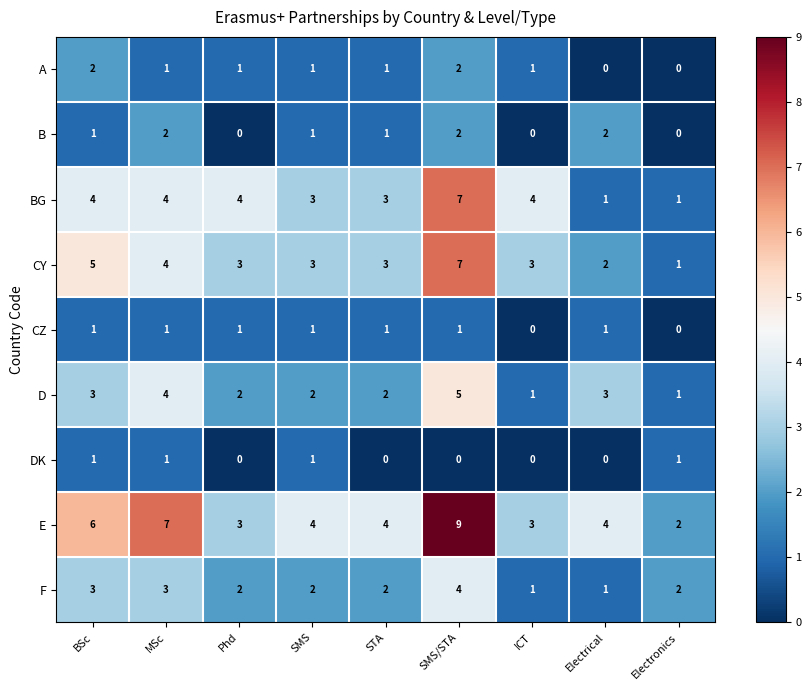

Which series changed the most between MSc and SMS?

E